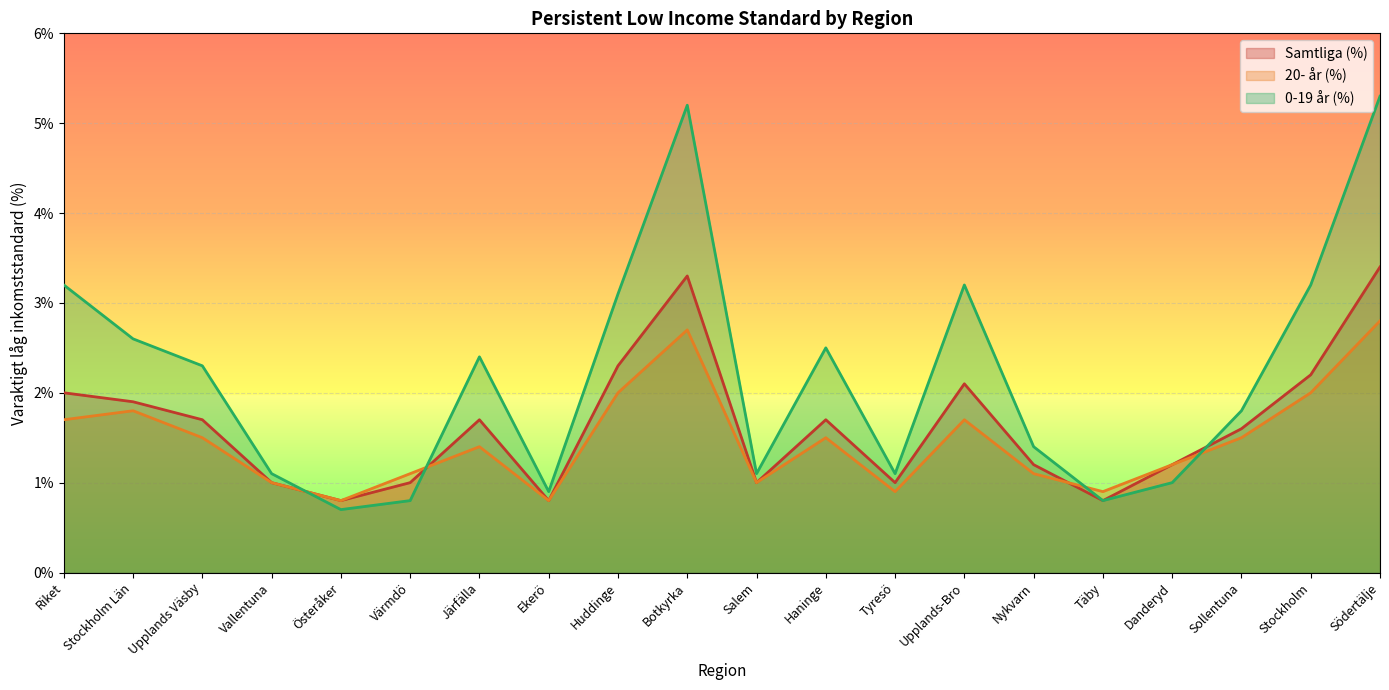

The 0-19 år (%) series shows 1.4 at Nykvarn. True or false?

True